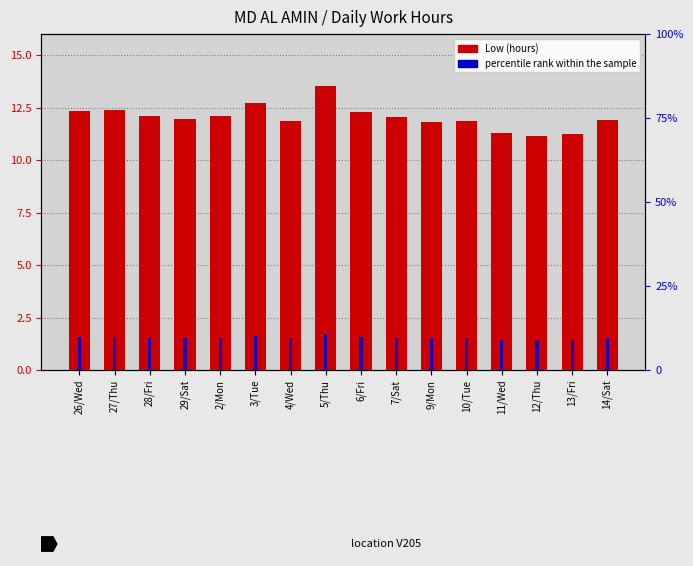

At which label does Low (hours) reach its minimum?

12/Thu